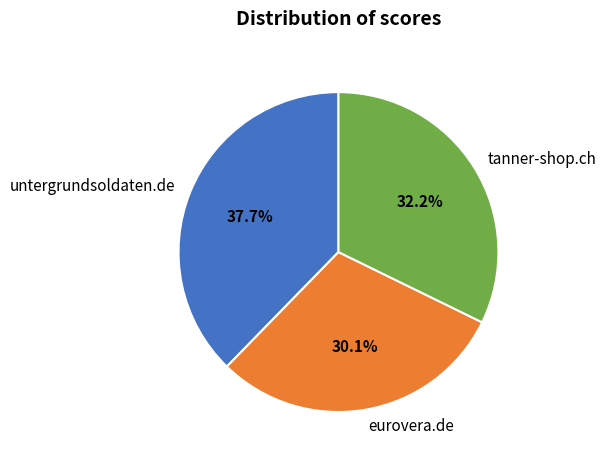

Which slice is the smallest?

eurovera.de